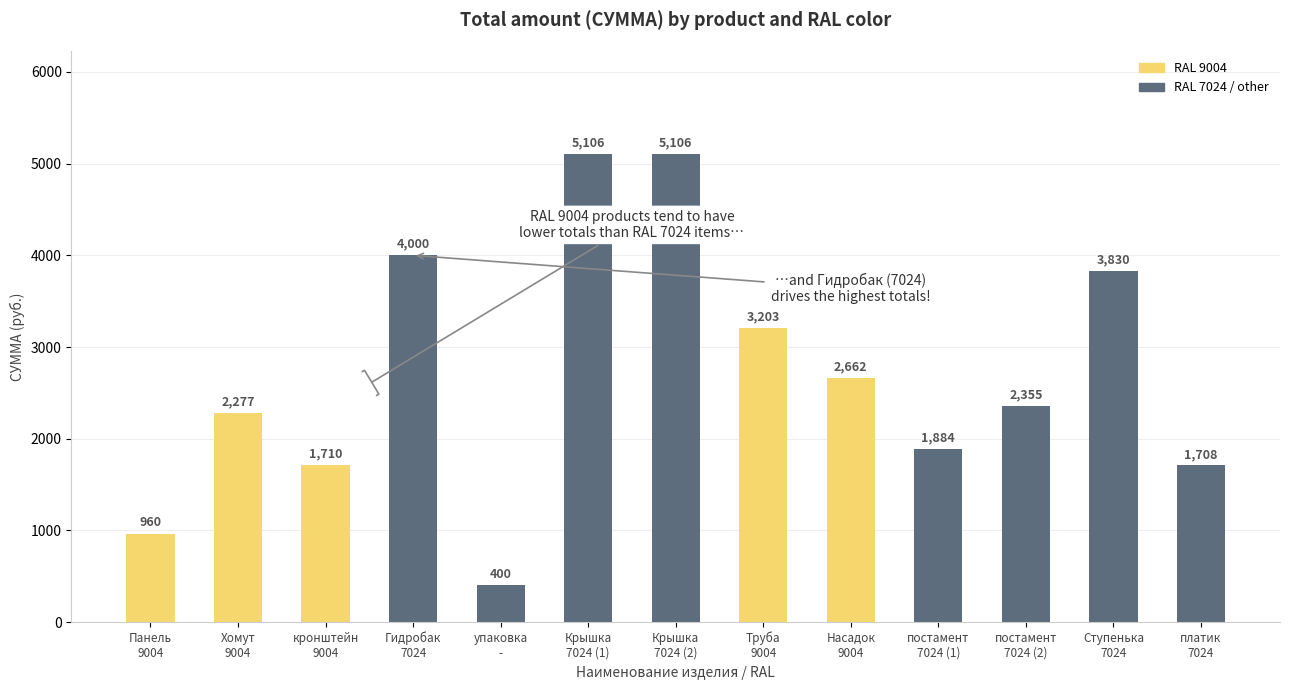

Between Крышка
7024 (2) and платик
7024, which is larger?

Крышка
7024 (2)